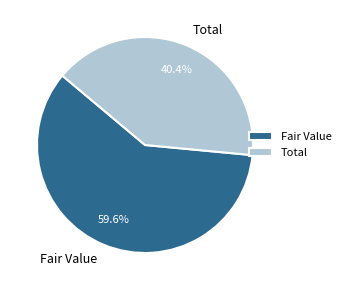

How many slices are in this pie chart?

2